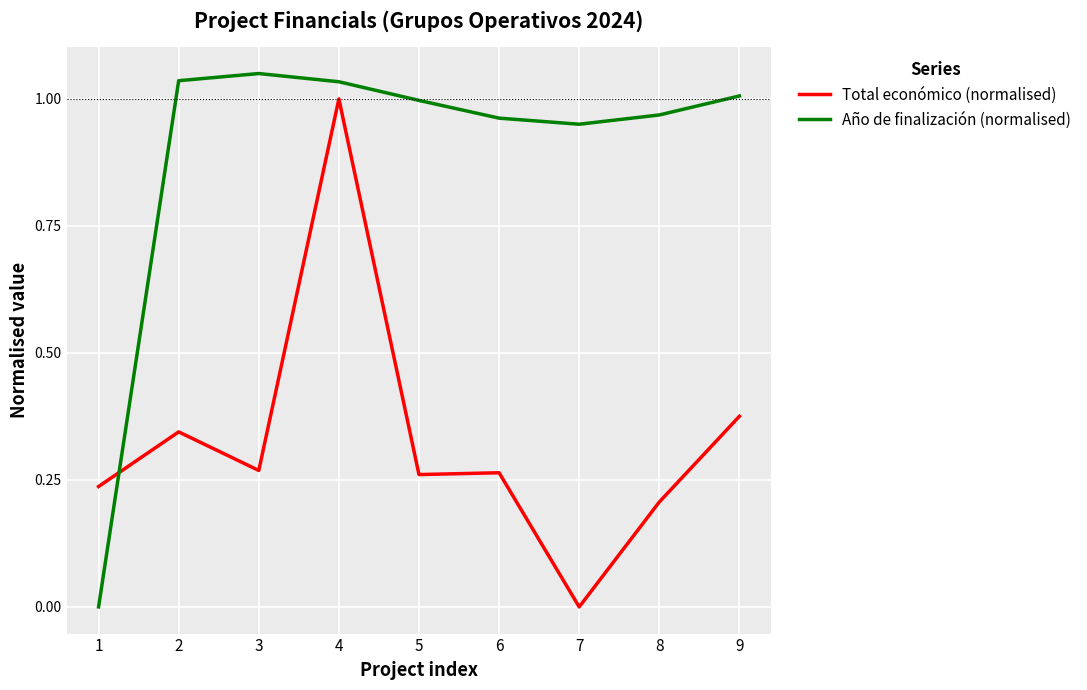

How many lines are shown in the chart?

2